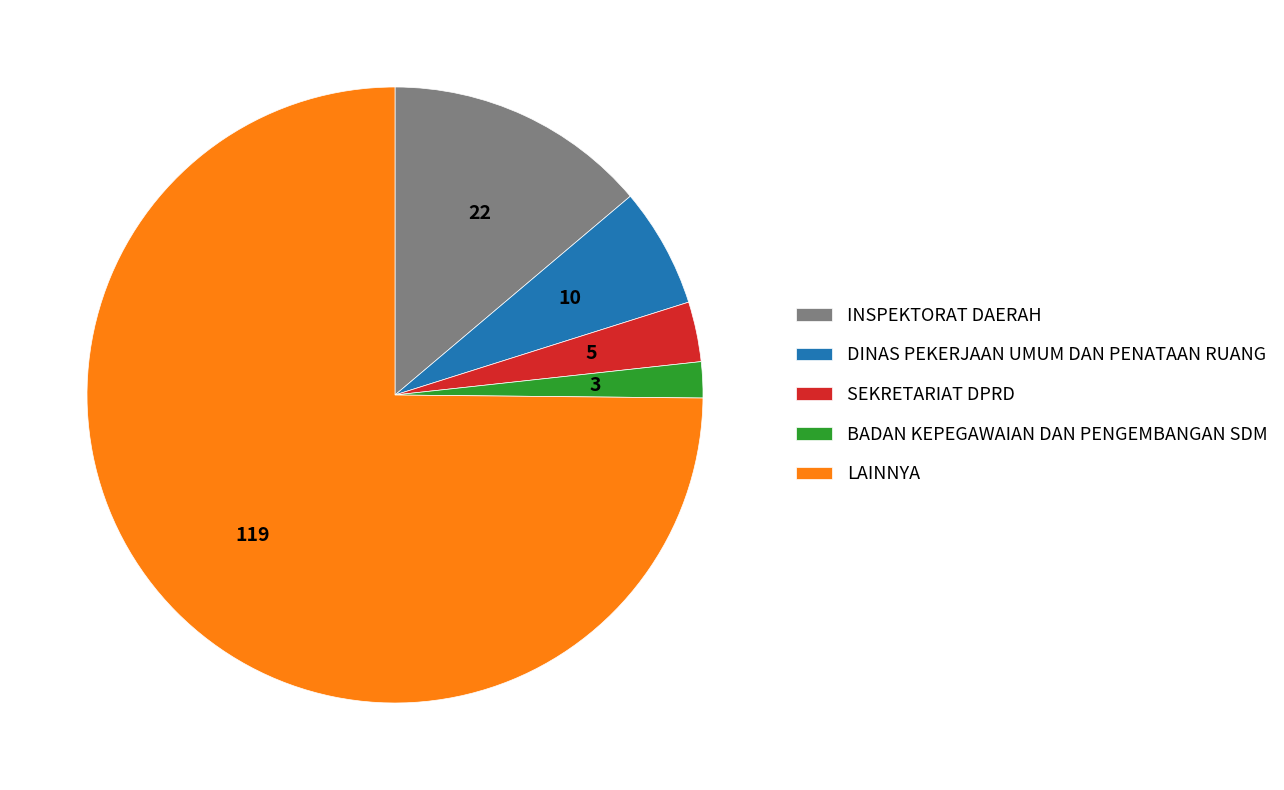

Which slice represents more than half of the pie?

LAINNYA